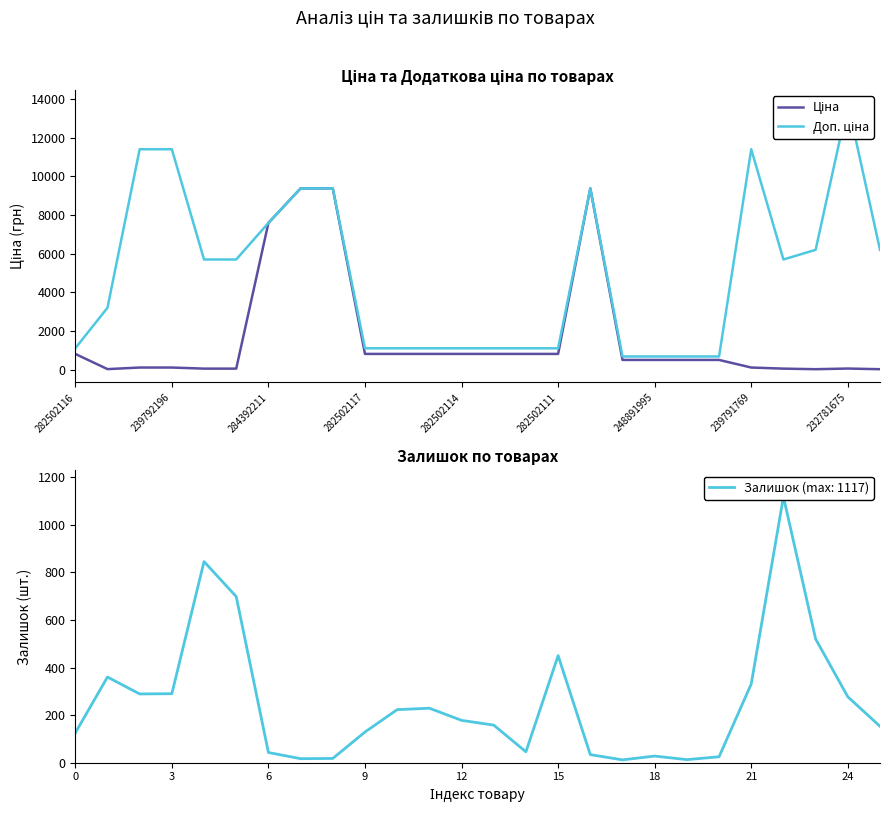

What is the sum of all Доп. ціна values?

128113.4